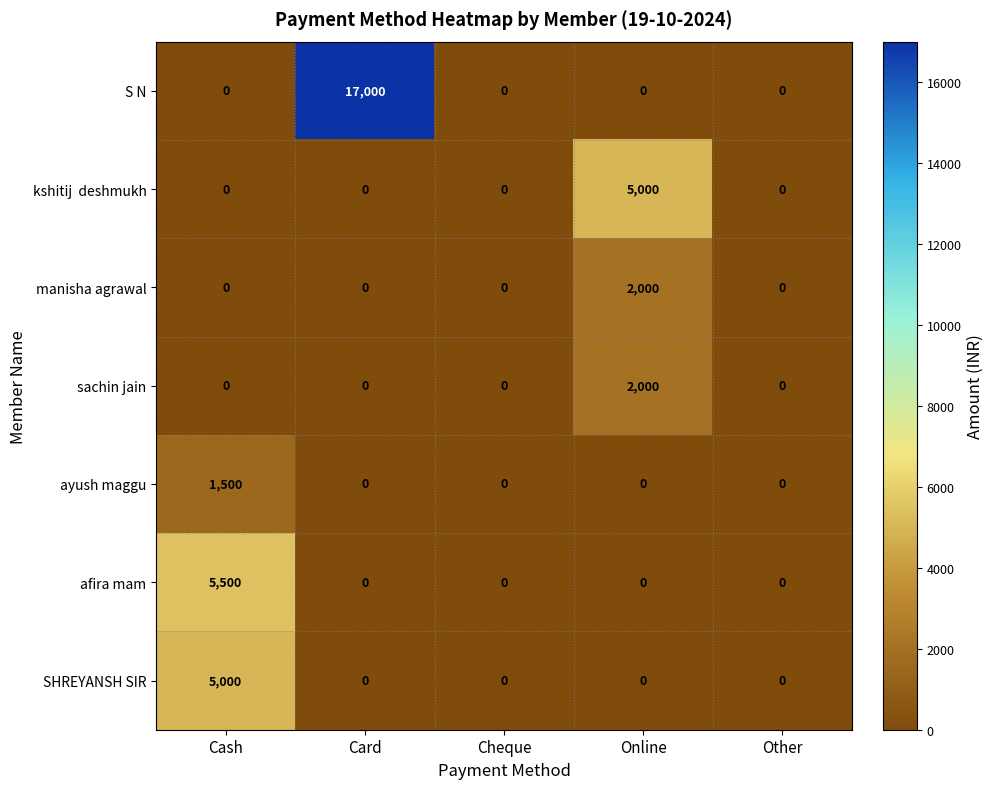

What value does the afira mam series have at Cash, to the nearest 50?

5500